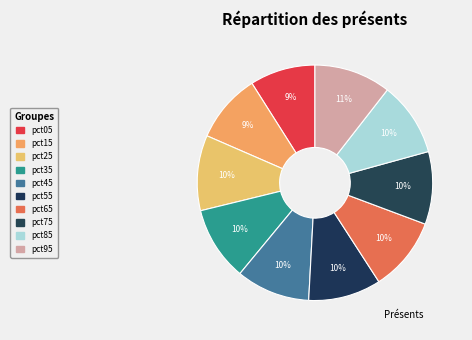

Is it true that pct45 is 20% of the pie?

False